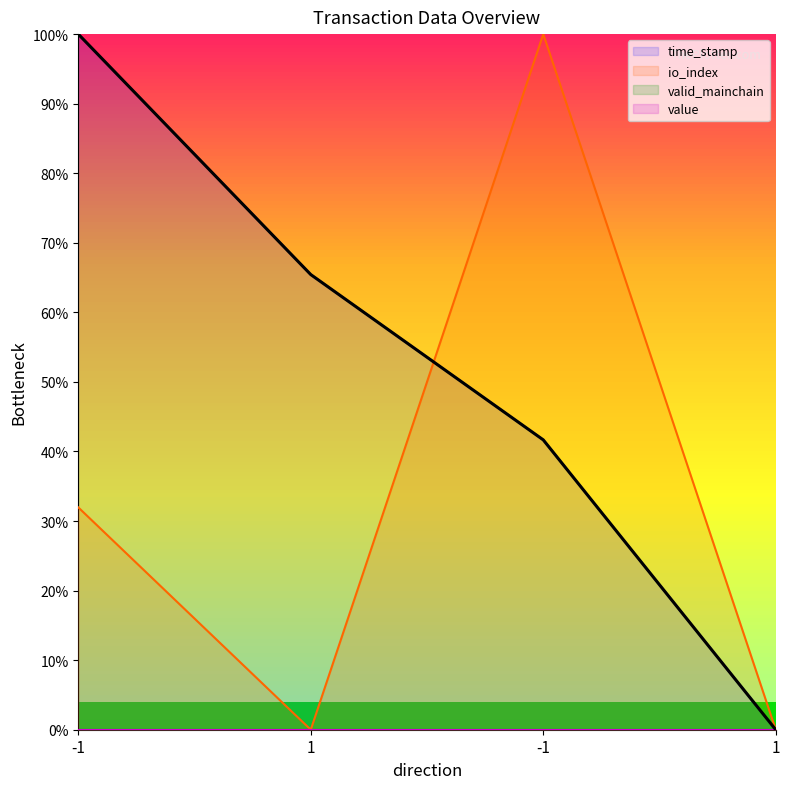

What is the maximum value shown in the chart?

100.0